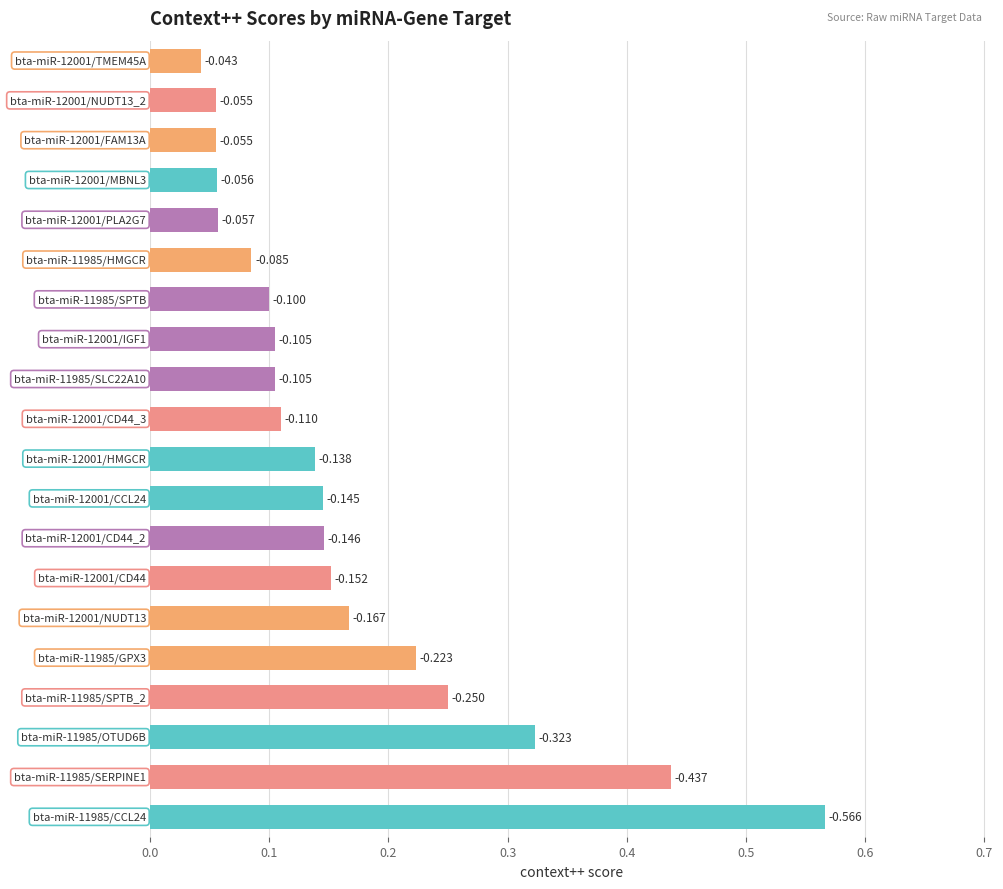

What is the greatest value displayed?

0.6